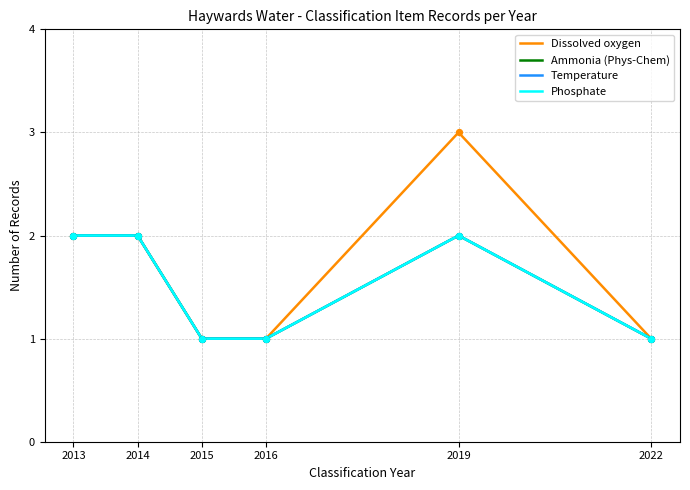

Is this an area chart (filled region under the line)?

No